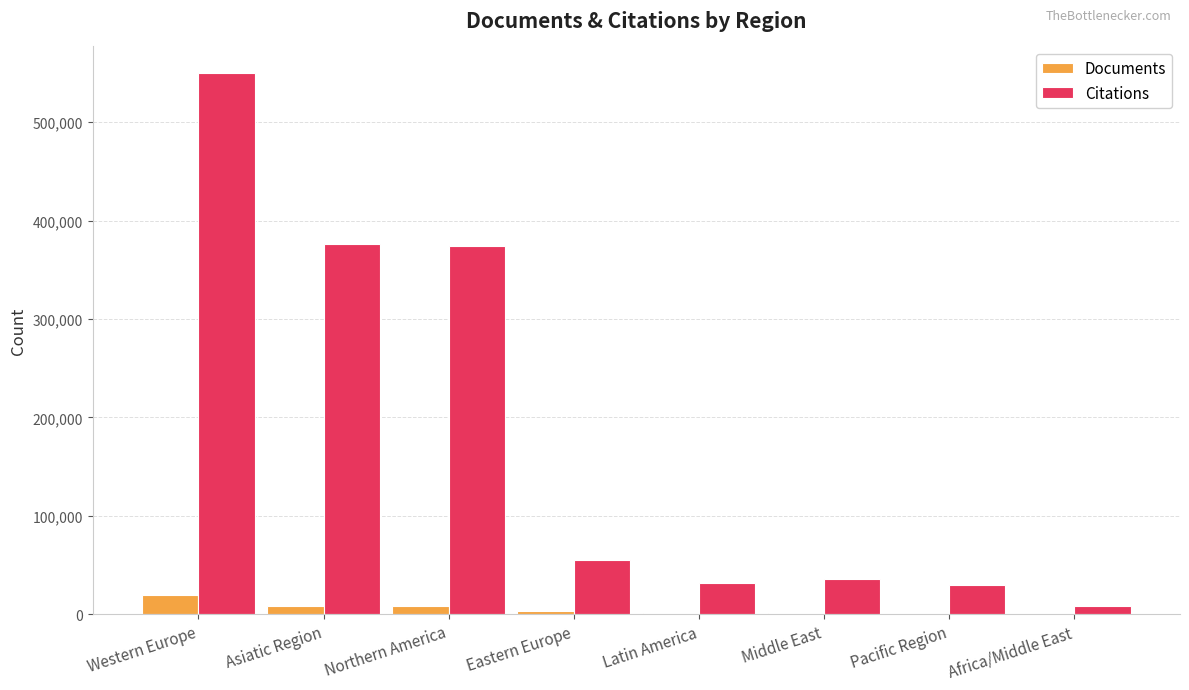

What is the highest value of the Citations series?

549392